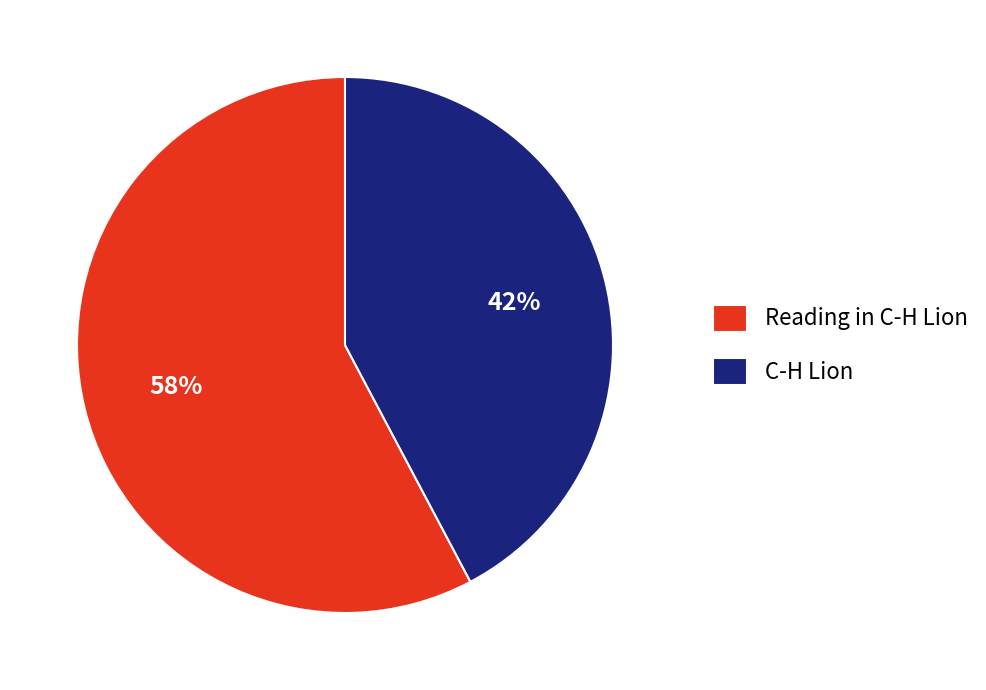

Is it true that Reading in C-H Lion is 58% of the pie?

True